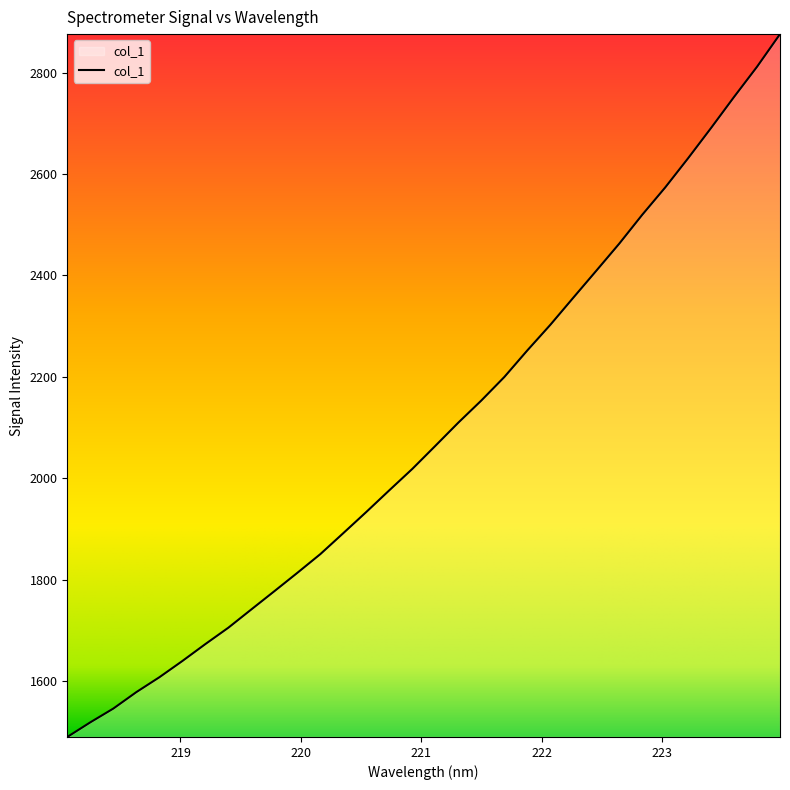

Count the number of categories in the chart.

32